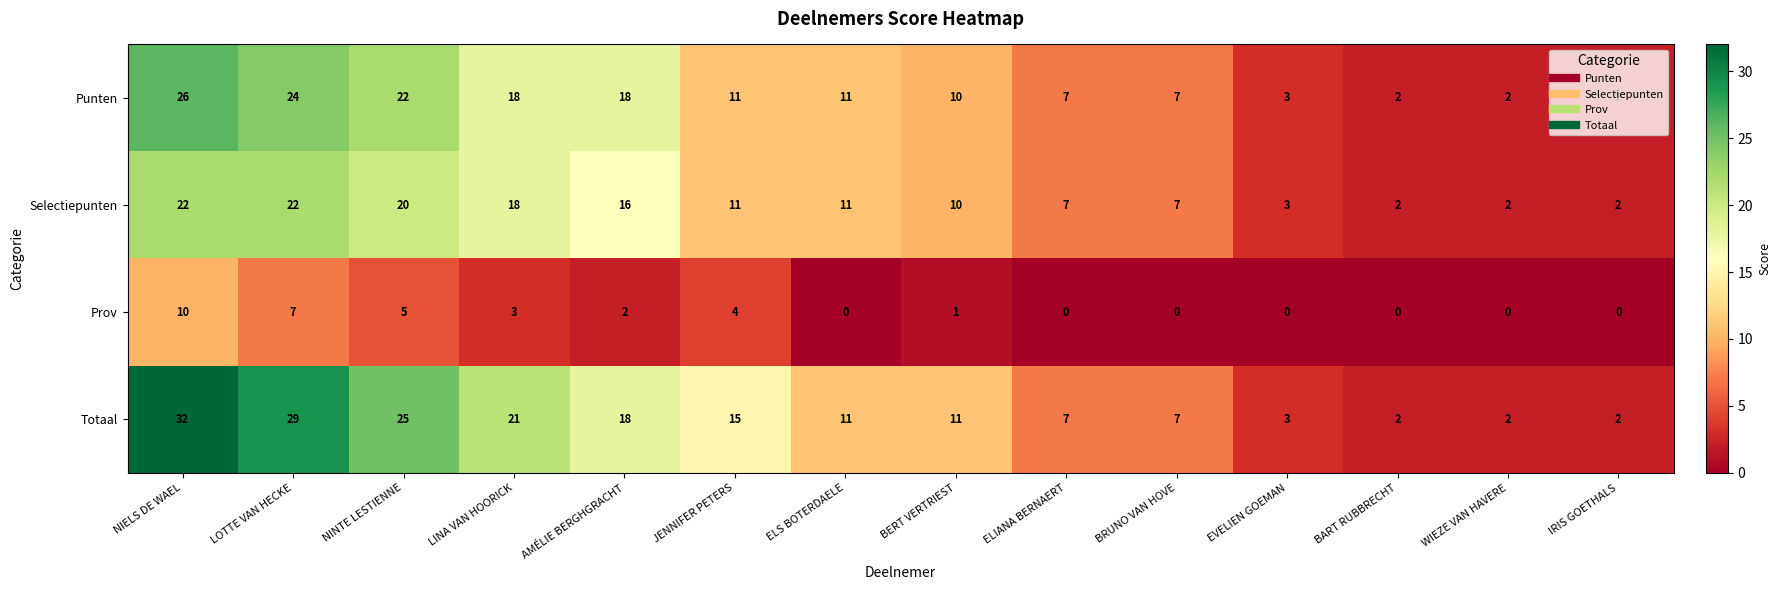

List the series in order of their peak value, highest first.

Totaal, Punten, Selectiepunten, Prov